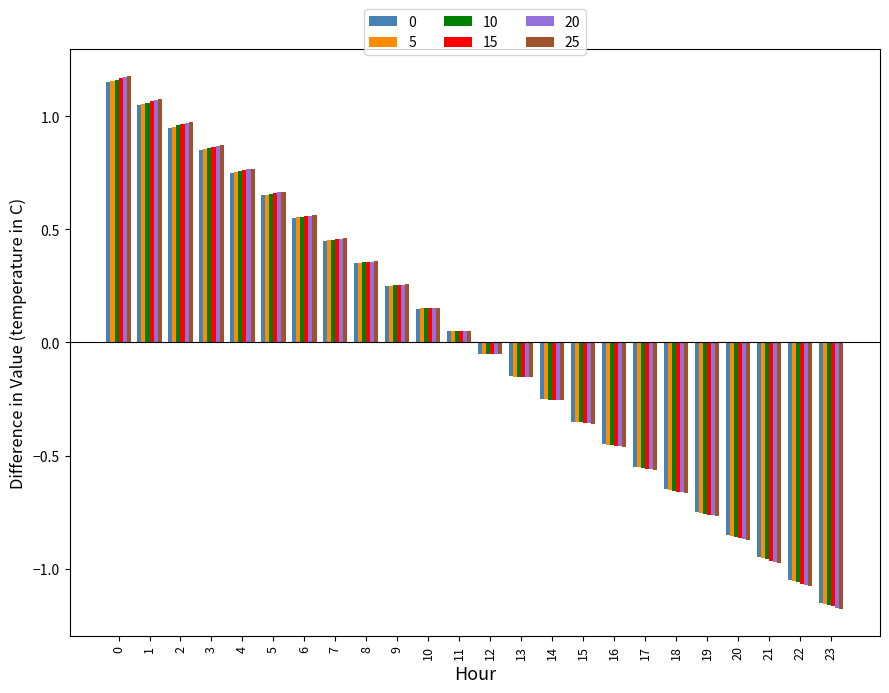

The value of 5 at 19 is -1.0. True or false?

False